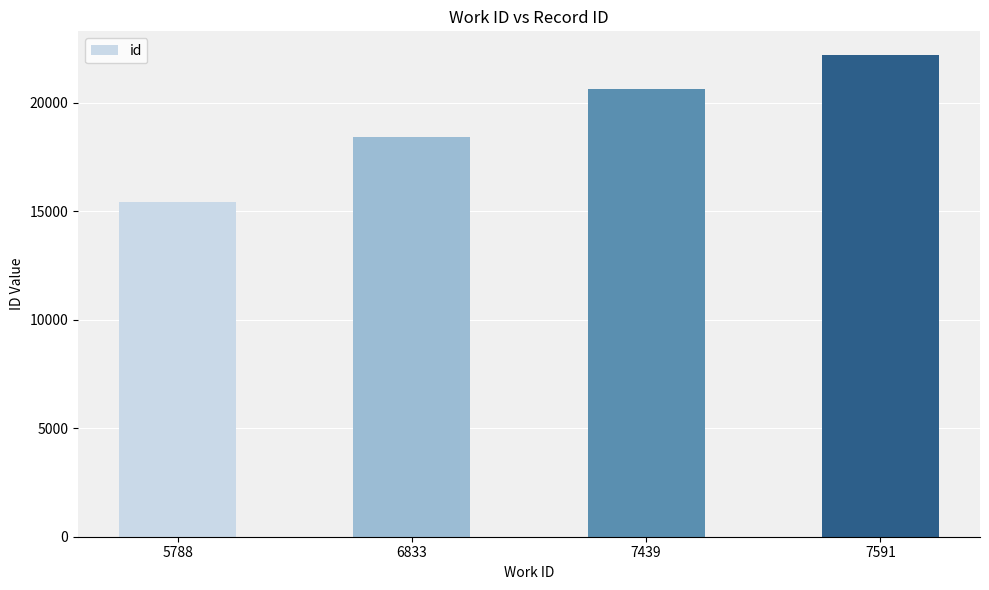

List the labels in order of value, largest first.

7591, 7439, 6833, 5788